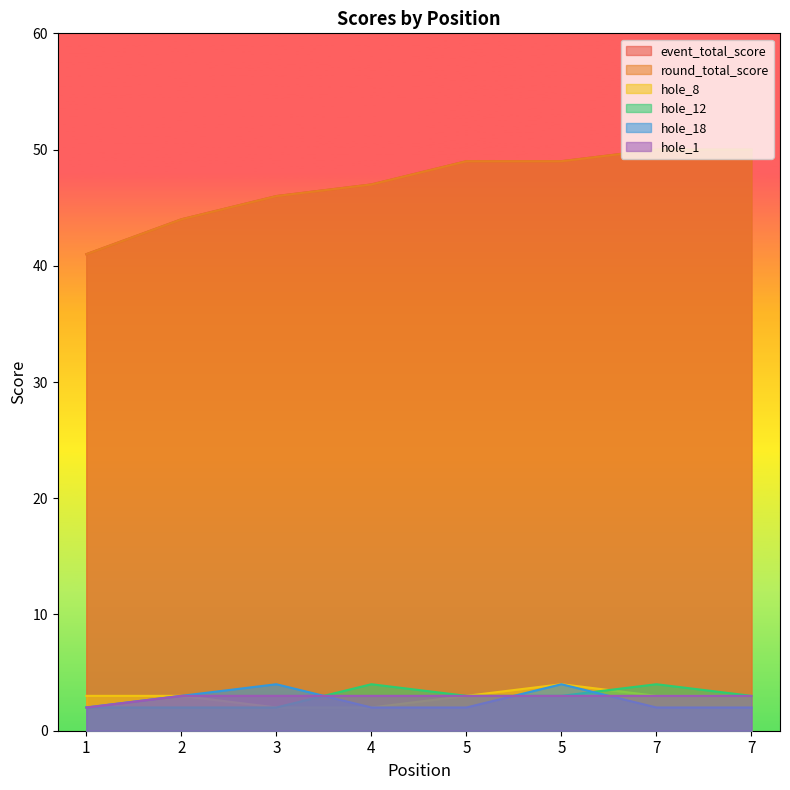

Reading left to right, list all the values displayed in this chart.

event_total_score: 1=41	2=44	3=46	4=47	5=49	5=49	7=50	7=50
round_total_score: 1=41	2=44	3=46	4=47	5=49	5=49	7=50	7=50
hole_8: 1=3	2=3	3=2	4=2	5=3	5=4	7=3	7=3
hole_12: 1=2	2=2	3=2	4=4	5=3	5=3	7=4	7=3
hole_18: 1=2	2=3	3=4	4=2	5=2	5=4	7=2	7=2
hole_1: 1=2	2=3	3=3	4=3	5=3	5=3	7=3	7=3